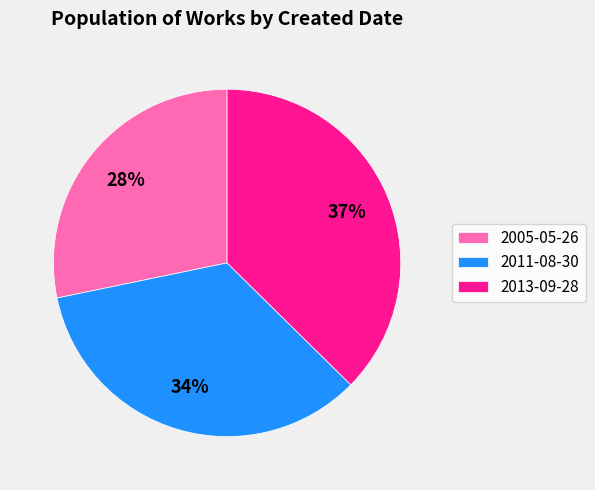

What is the smallest slice in the pie chart?

2005-05-26